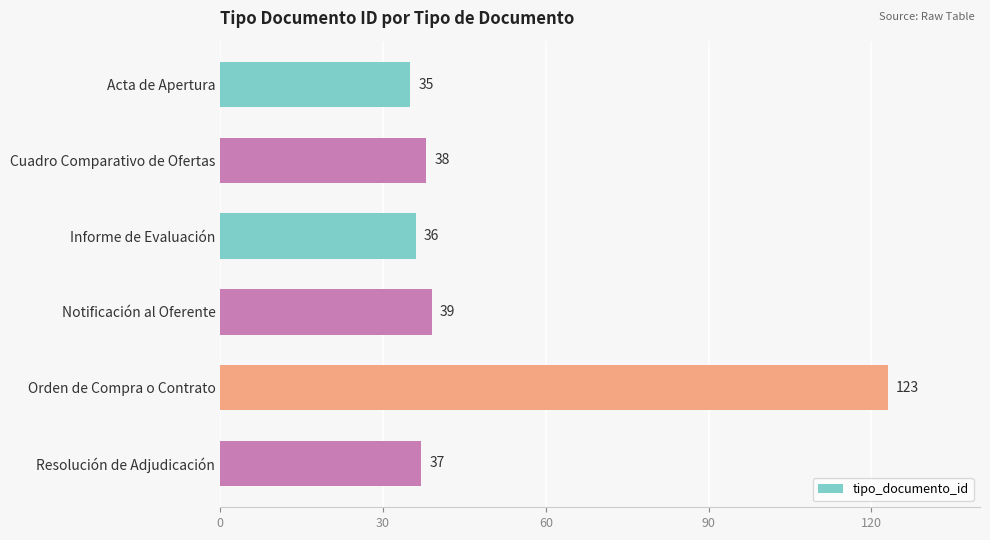

List the labels in order of value, smallest first.

Acta de Apertura, Informe de Evaluación, Resolución de Adjudicación, Cuadro Comparativo de Ofertas, Notificación al Oferente, Orden de Compra o Contrato